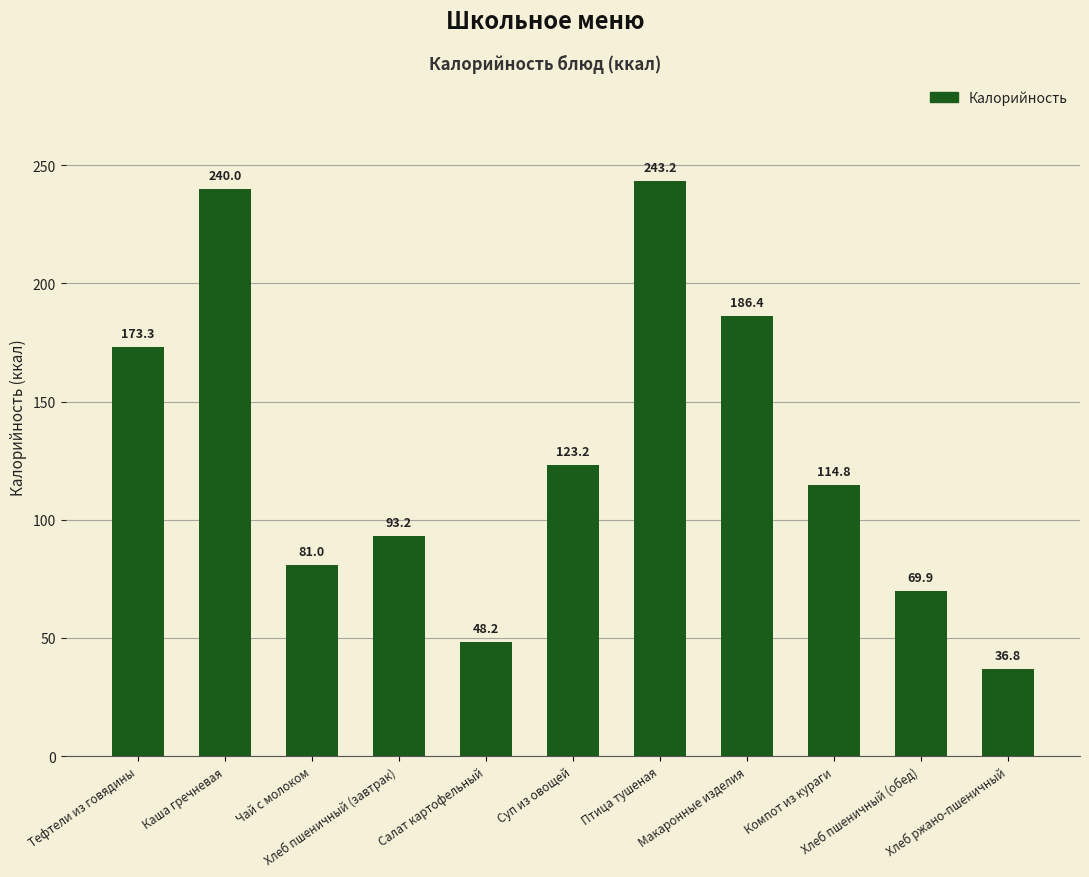

Which category has the lowest value across all series?

Хлеб ржано-пшеничный